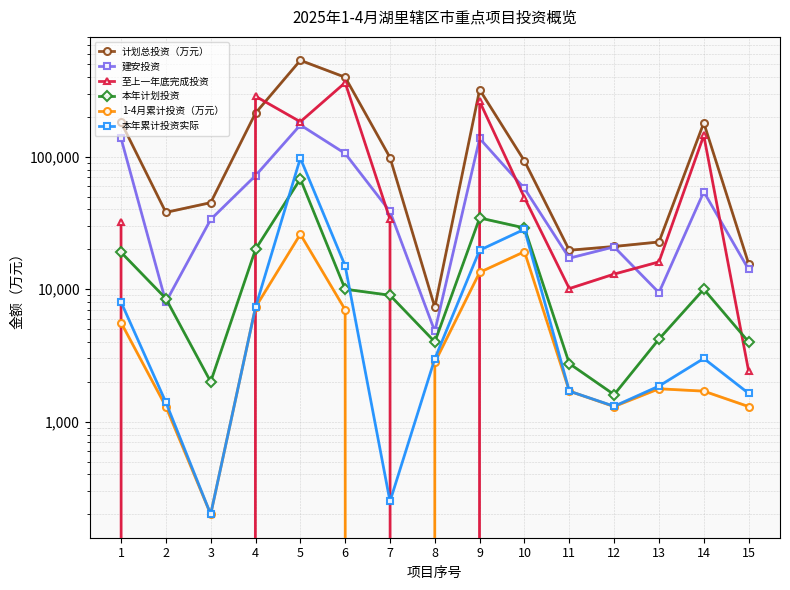

What is the difference between the second highest and second lowest values in the 计划总投资（万元） series?

382419